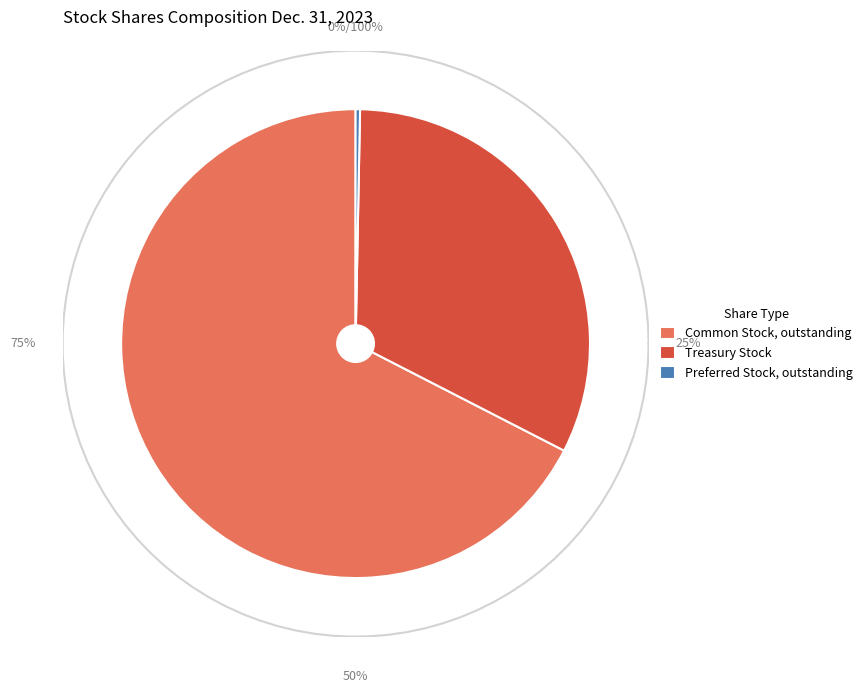

What is the total percentage of Common Stock, outstanding and Preferred Stock, outstanding?

67.8%